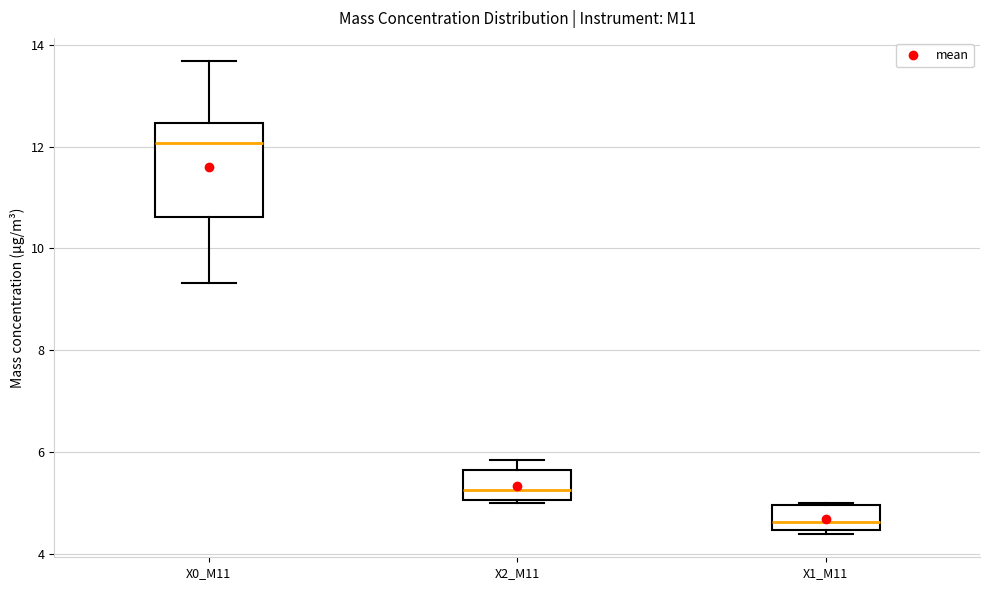

Reading left to right, read every box against the y-axis: the position of its median line, the range the box covers, and the ends of its whiskers. The values are not printed on the chart, so give them approximately, as read against the axis.

X0_M11: median 12.0, box 10.6 to 12.4, whiskers 9.4 to 13.6
X2_M11: median 5.2, box 5.0 to 5.6, whiskers 5.0 to 5.8
X1_M11: median 4.6, box 4.4 to 5.0, whiskers 4.4 (just below the box's lower edge) to 5.0